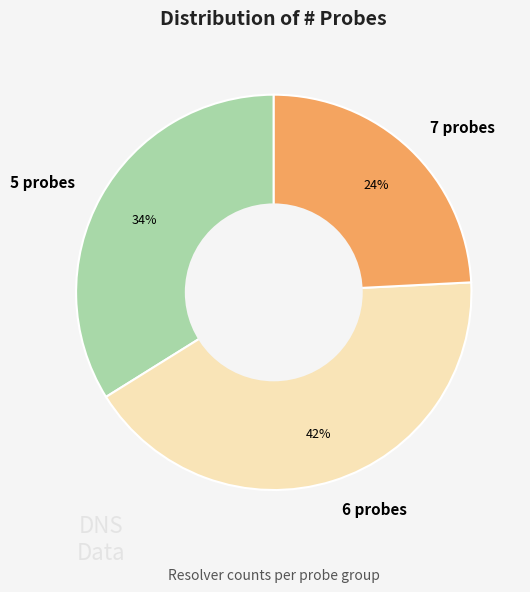

Which has a higher value, 5 probes or 6 probes?

6 probes